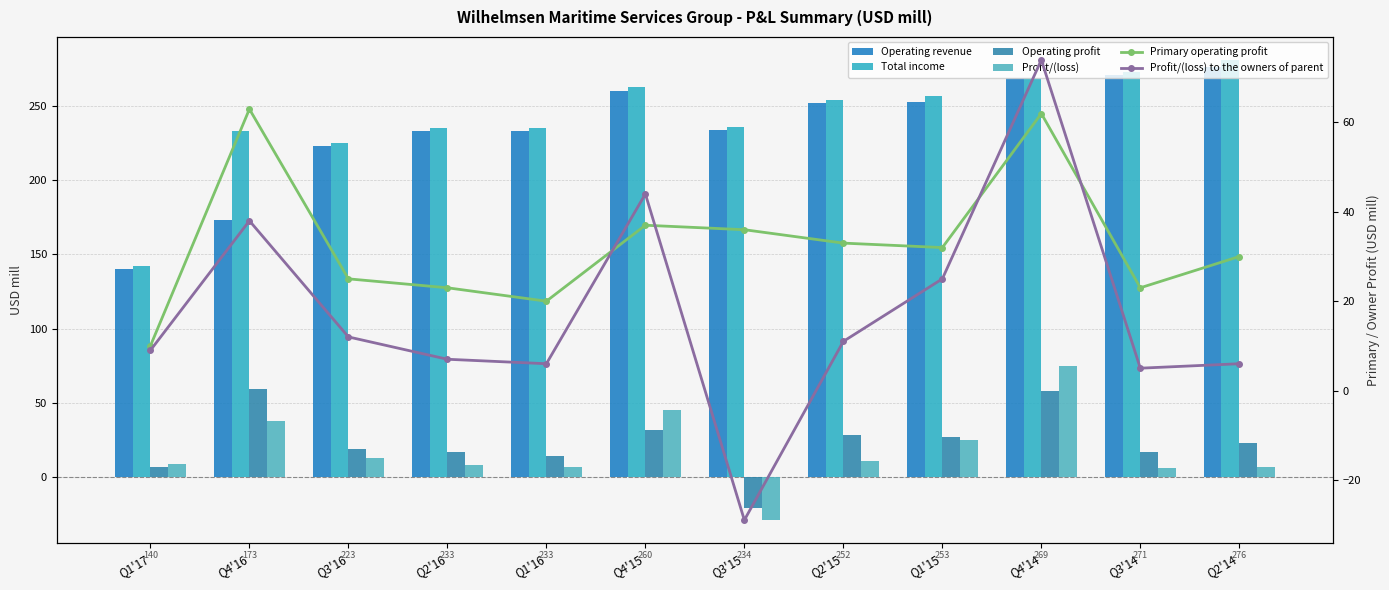

What is the minimum value shown in the chart?

-29